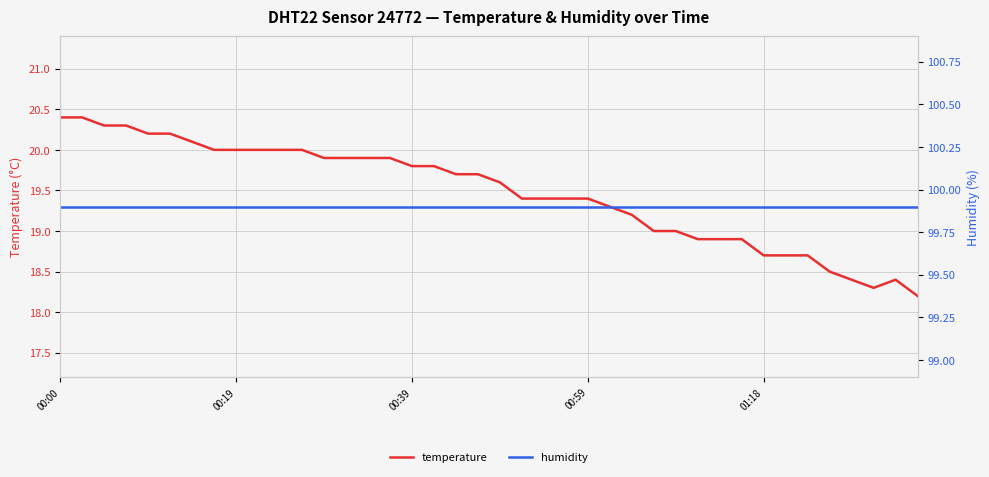

The value of temperature at 30 is 7.9. True or false?

False